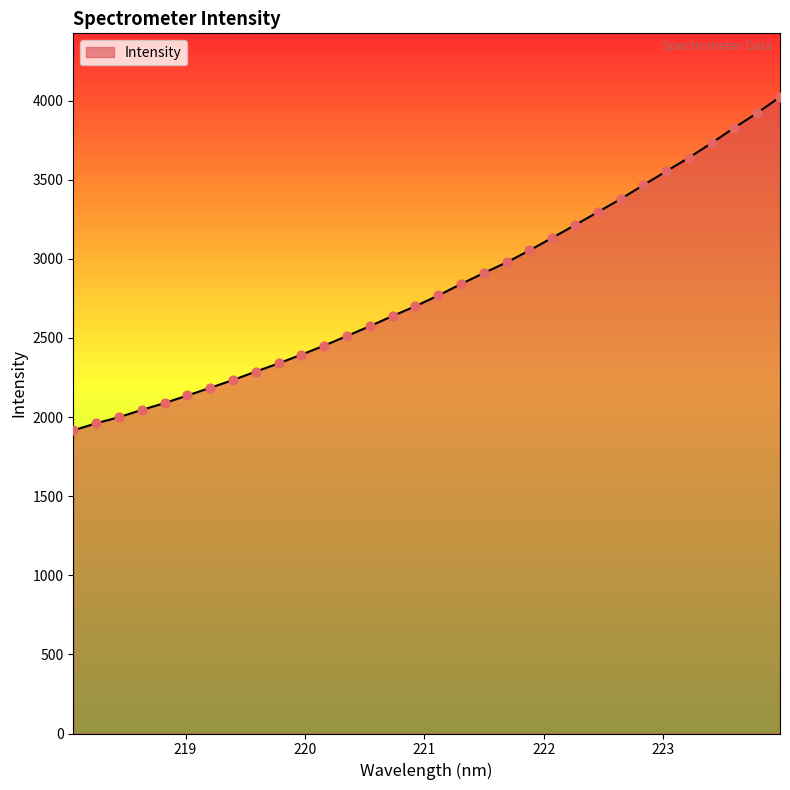

Approximately how many times larger is the value at 221.3083 compared to 220.1623?

1.2